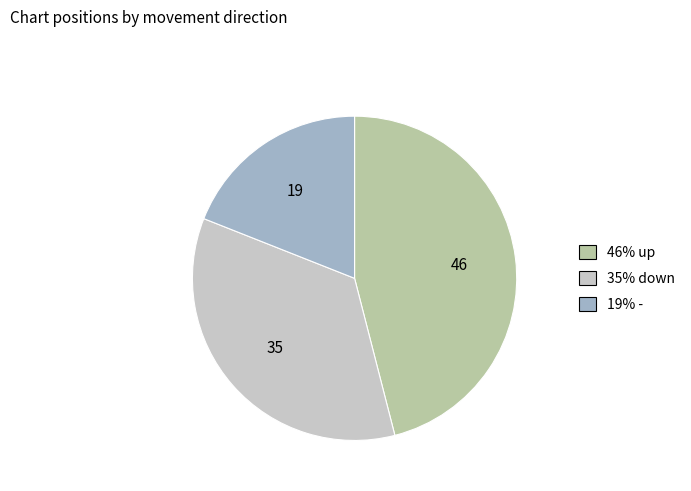

Does any single category account for the majority?

No